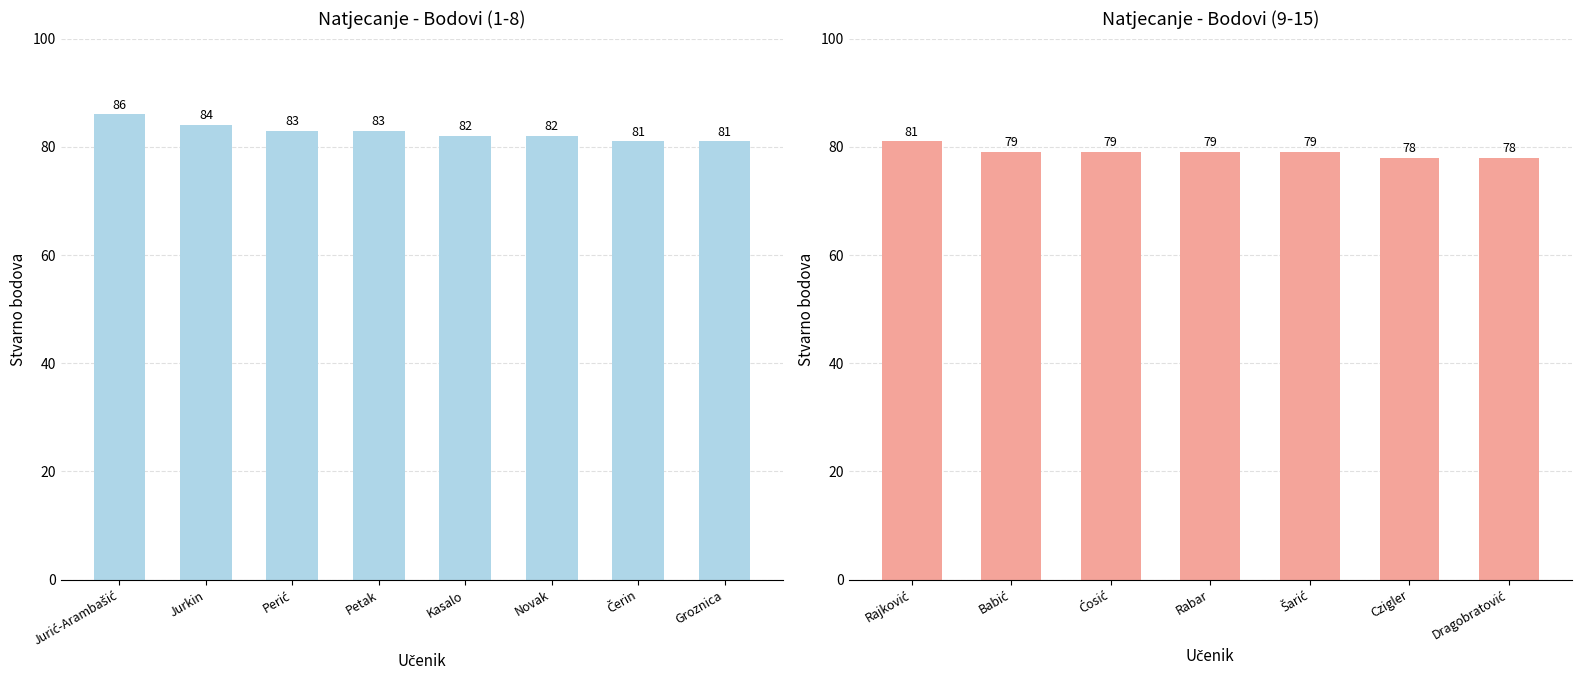

What is the difference between the maximum and minimum values?

3